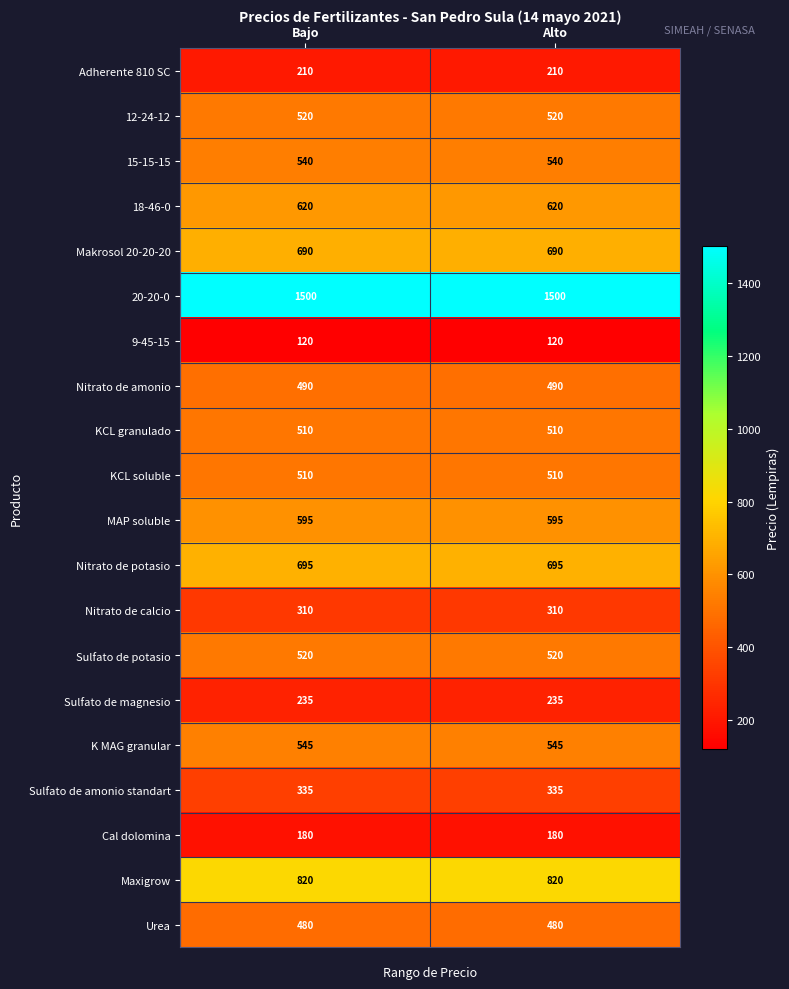

What is the spread (max minus min) of values at Bajo?

1380